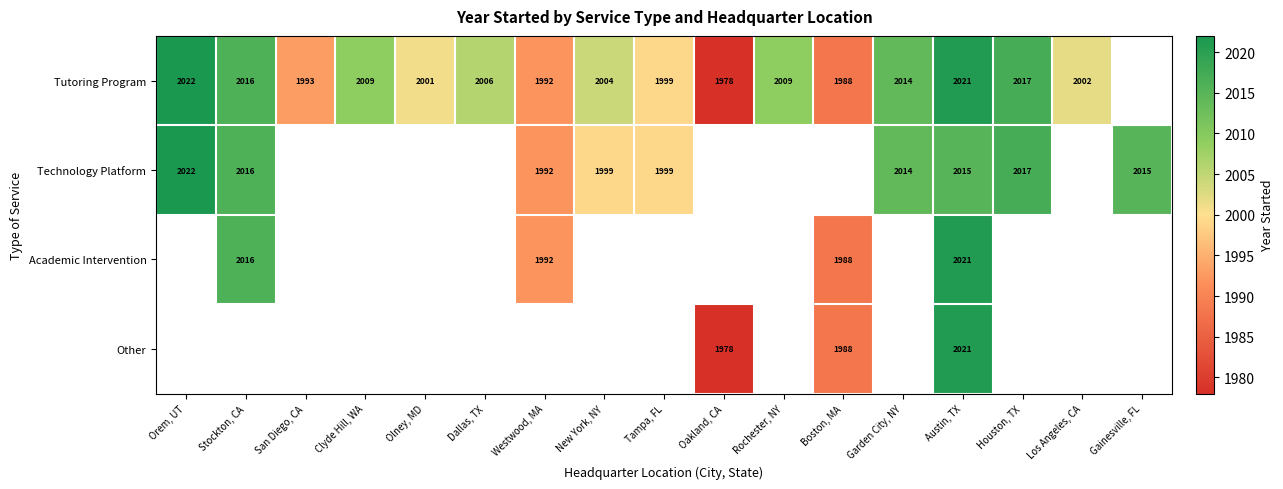

The Tutoring Program series shows 3223 at Houston, TX. True or false?

False